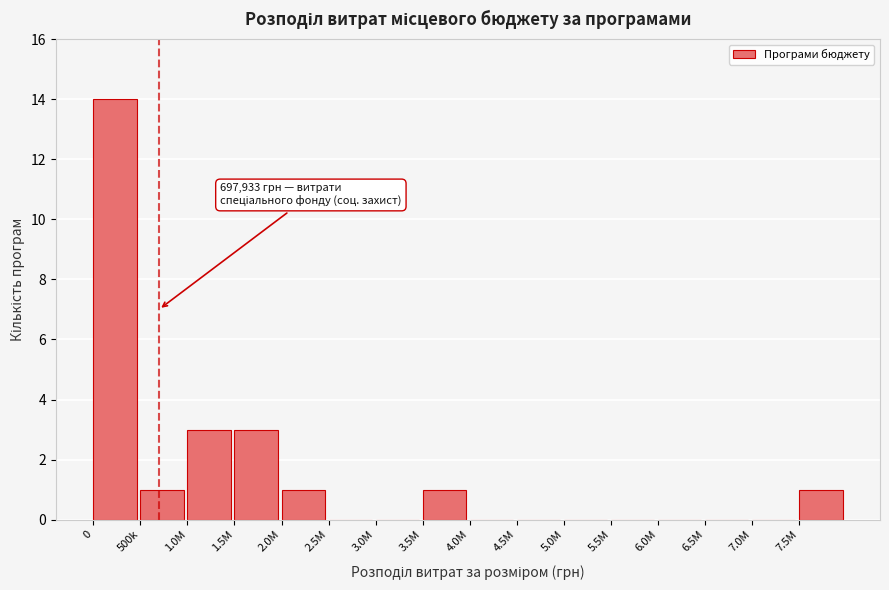

Reading left to right, what are all the values shown in this chart?

0=14	500k=1	1.0M=3	1.5M=3	2.0M=1	2.5M=0	3.0M=0	3.5M=1	4.0M=0	4.5M=0	5.0M=0	5.5M=0	6.0M=0	6.5M=0	7.0M=0	7.5M=1